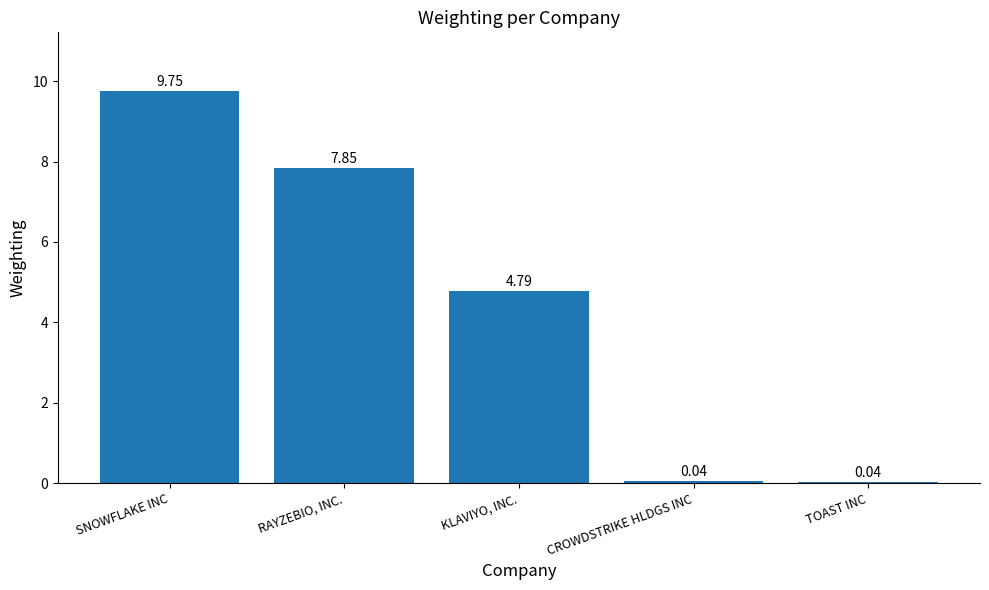

Approximately how many times larger is the value at RAYZEBIO, INC. compared to SNOWFLAKE INC?

0.8